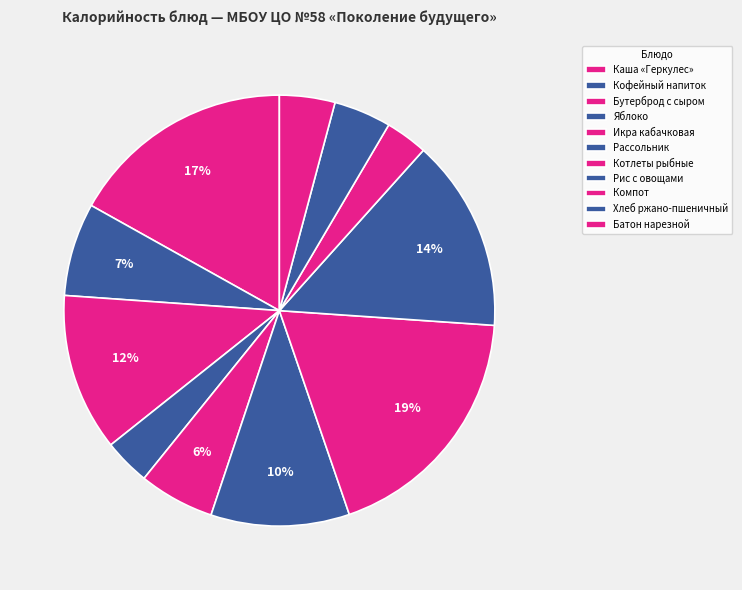

To the nearest percent, what is the average slice percentage?

9%